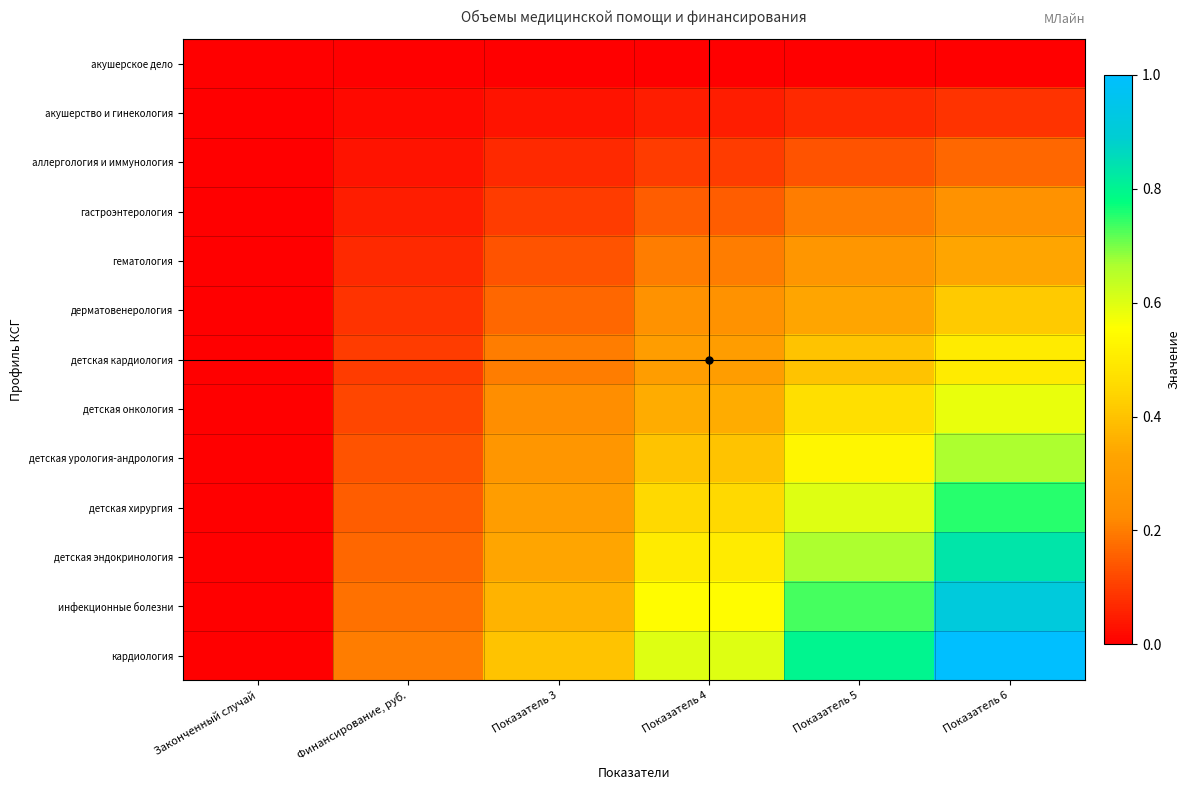

Reading right to left, transcribe all the data shown in this chart.

акушерское дело: Показатель 6=0.0	Показатель 5=0.0	Показатель 4=0.0	Показатель 3=0.0	Финансирование, руб.=0.0	Законченный случай=0.0
акушерство и гинекология: Показатель 6=0.1	Показатель 5=0.1	Показатель 4=0.0	Показатель 3=0.0	Финансирование, руб.=0.0	Законченный случай=0.0
аллергология и иммунология: Показатель 6=0.2	Показатель 5=0.1	Показатель 4=0.1	Показатель 3=0.1	Финансирование, руб.=0.0	Законченный случай=0.0
гастроэнтерология: Показатель 6=0.2	Показатель 5=0.2	Показатель 4=0.1	Показатель 3=0.1	Финансирование, руб.=0.1	Законченный случай=0.0
гематология: Показатель 6=0.3	Показатель 5=0.3	Показатель 4=0.2	Показатель 3=0.1	Финансирование, руб.=0.1	Законченный случай=0.0
дерматовенерология: Показатель 6=0.4	Показатель 5=0.3	Показатель 4=0.2	Показатель 3=0.2	Финансирование, руб.=0.1	Законченный случай=0.0
детская кардиология: Показатель 6=0.5	Показатель 5=0.4	Показатель 4=0.3	Показатель 3=0.2	Финансирование, руб.=0.1	Законченный случай=0.0
детская онкология: Показатель 6=0.6	Показатель 5=0.5	Показатель 4=0.4	Показатель 3=0.2	Финансирование, руб.=0.1	Законченный случай=0.0
детская урология-андрология: Показатель 6=0.7	Показатель 5=0.5	Показатель 4=0.4	Показатель 3=0.3	Финансирование, руб.=0.1	Законченный случай=0.0
детская хирургия: Показатель 6=0.8	Показатель 5=0.6	Показатель 4=0.4	Показатель 3=0.3	Финансирование, руб.=0.2	Законченный случай=0.0
детская эндокринология: Показатель 6=0.8	Показатель 5=0.7	Показатель 4=0.5	Показатель 3=0.3	Финансирование, руб.=0.2	Законченный случай=0.0
инфекционные болезни: Показатель 6=0.9	Показатель 5=0.7	Показатель 4=0.5	Показатель 3=0.4	Финансирование, руб.=0.2	Законченный случай=0.0
кардиология: Показатель 6=1.0	Показатель 5=0.8	Показатель 4=0.6	Показатель 3=0.4	Финансирование, руб.=0.2	Законченный случай=0.0